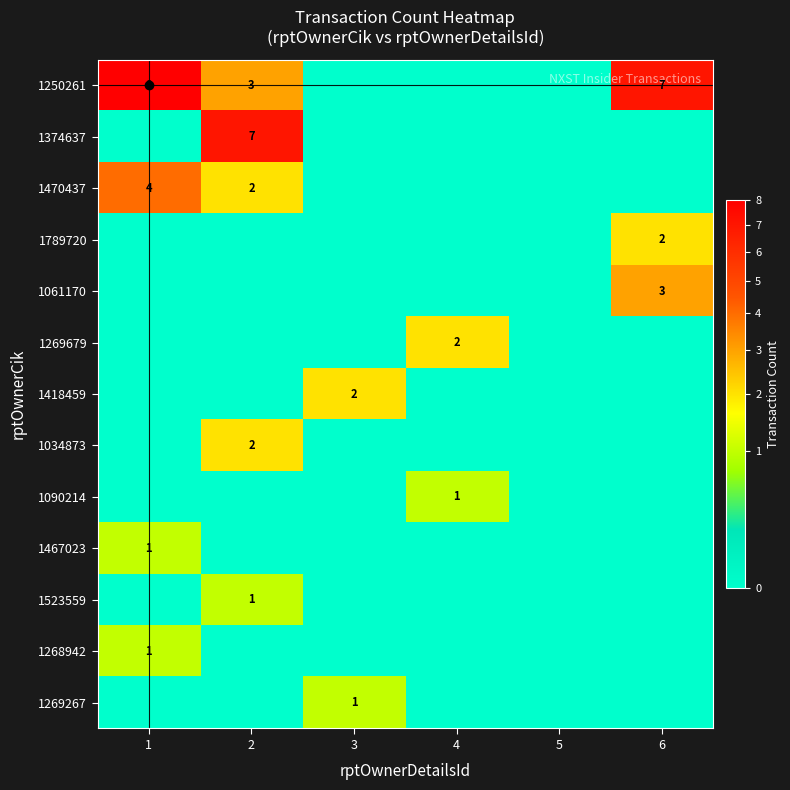

Rank the categories by 1034873 value from highest to lowest.

2, 1, 3, 4, 5, 6